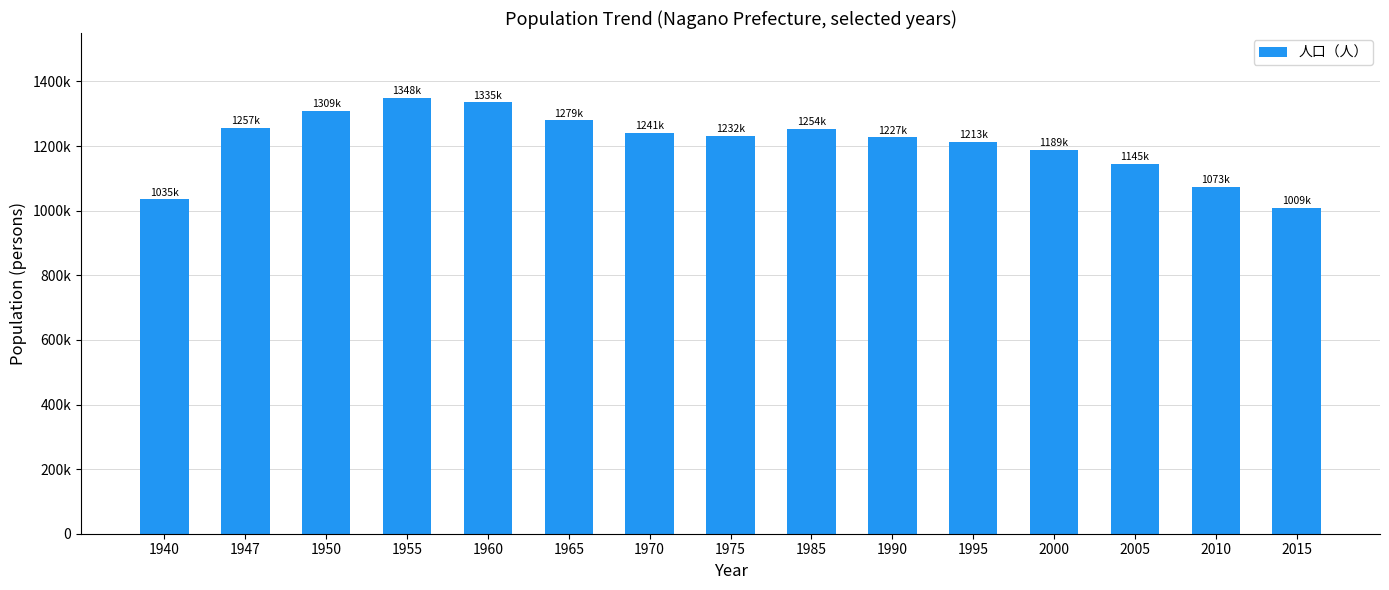

Does the chart contain any negative values?

No